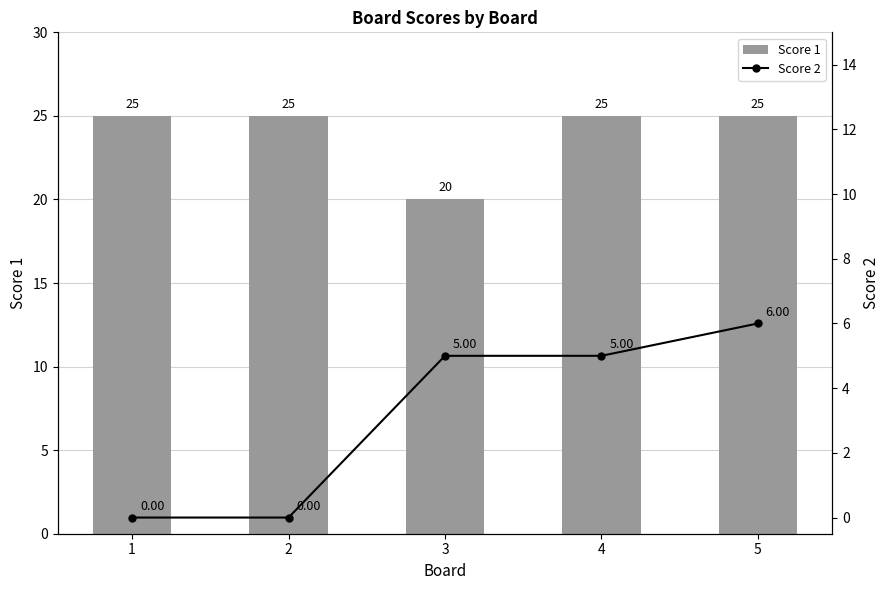

Which has a higher value, 2 or 3?

2